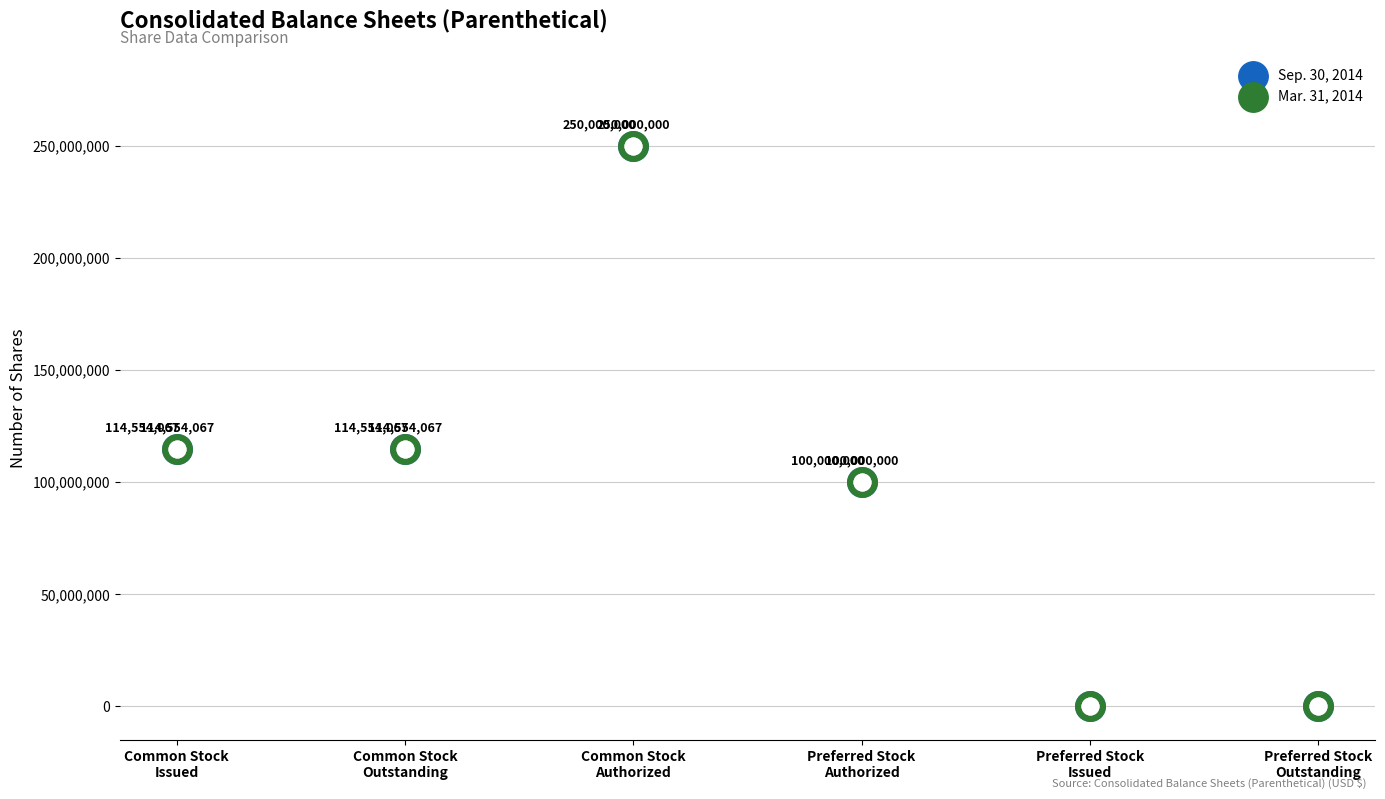

Which series has the largest total across all categories?

Sep. 30, 2014